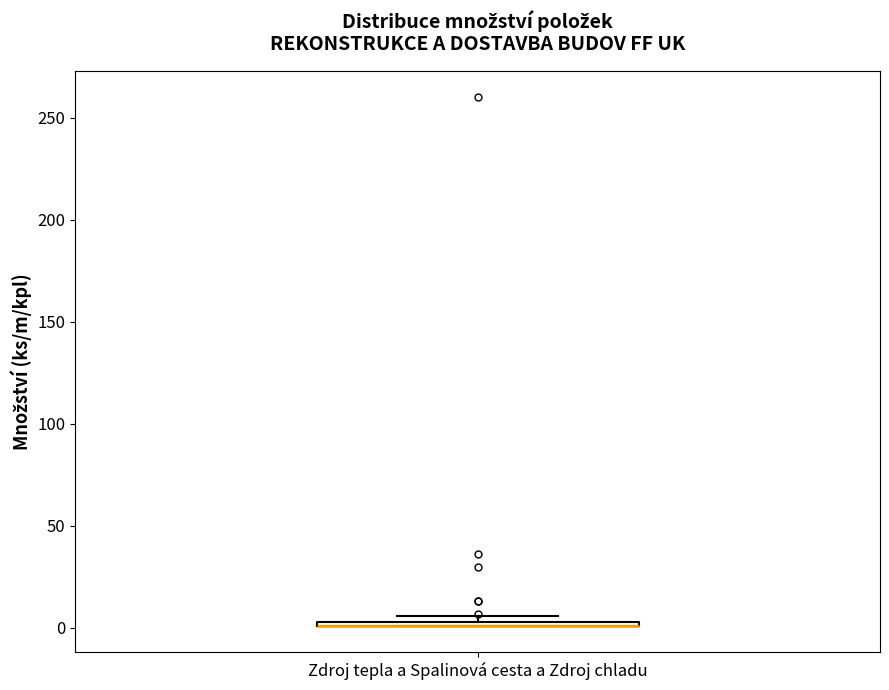

Where is the upper edge of the box for Zdroj tepla a Spalinová cesta a Zdroj chladu on the y-axis? The values are not printed on the chart, so give them approximately, as read against the axis.

5